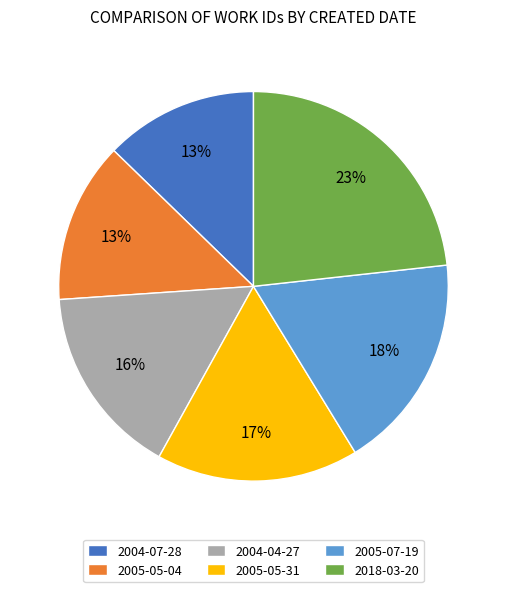

True or false: 2004-04-27 accounts for 16% of the total.

True